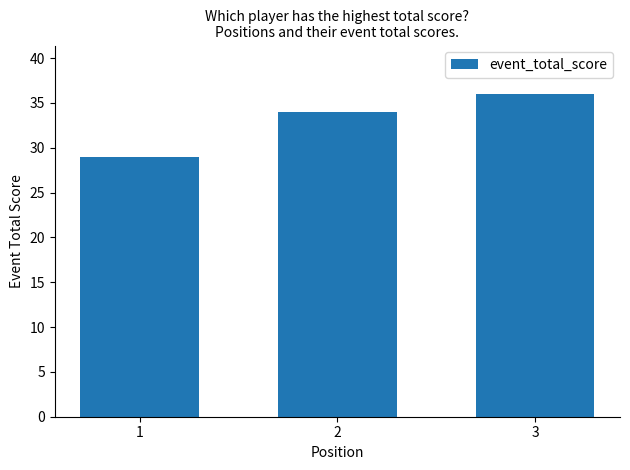

How many data points are less than 34?

1